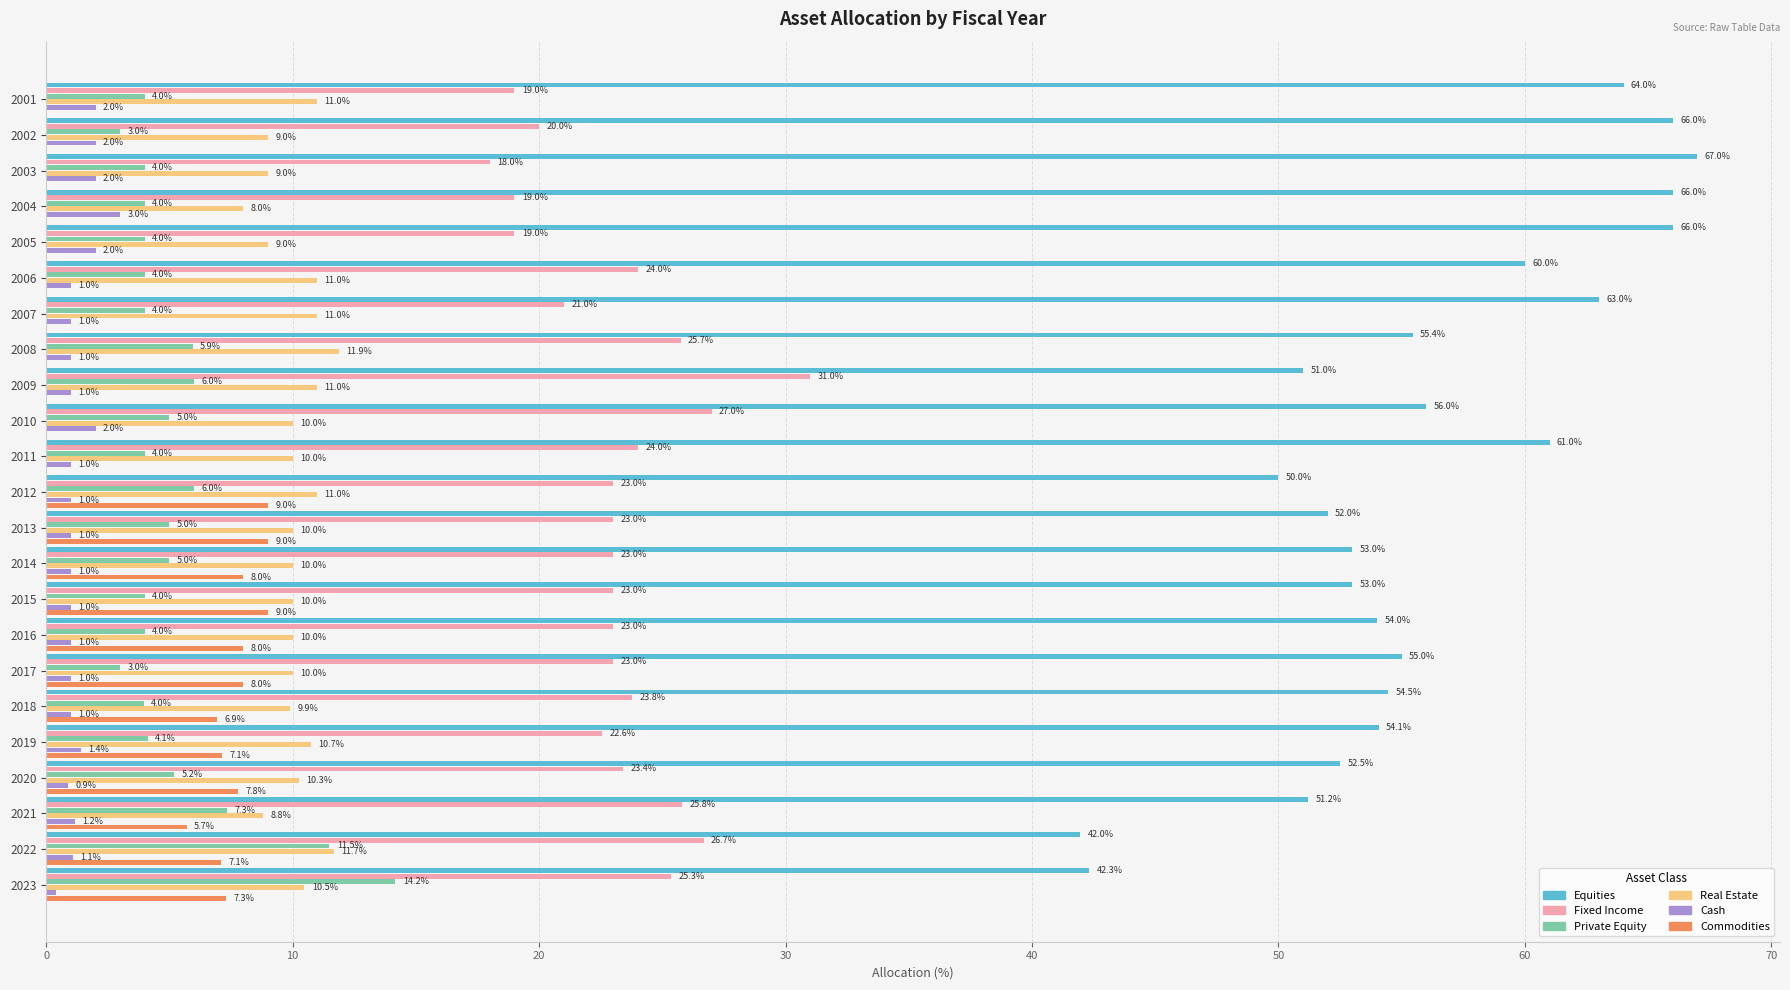

What are all the series names shown in the legend?

Equities, Fixed Income, Private Equity, Real Estate, Cash, Commodities